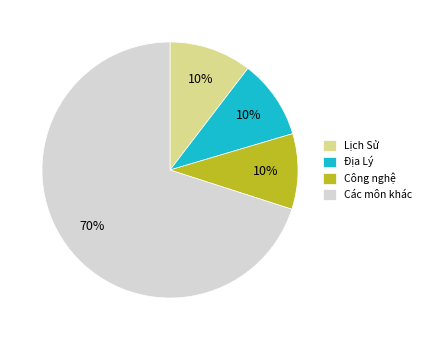

Which category has the biggest portion of the pie?

Các môn khác